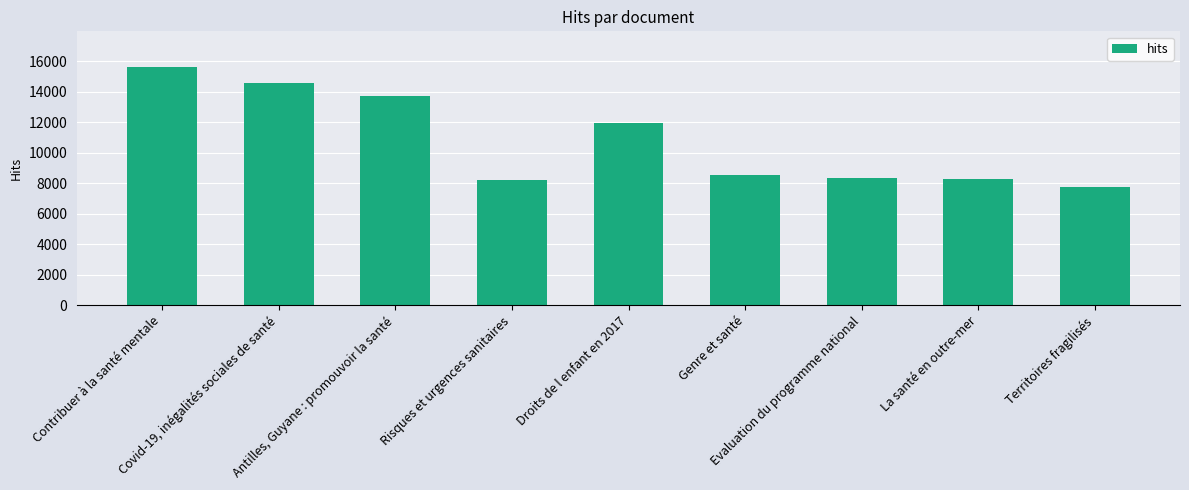

How many bars are there in total?

9